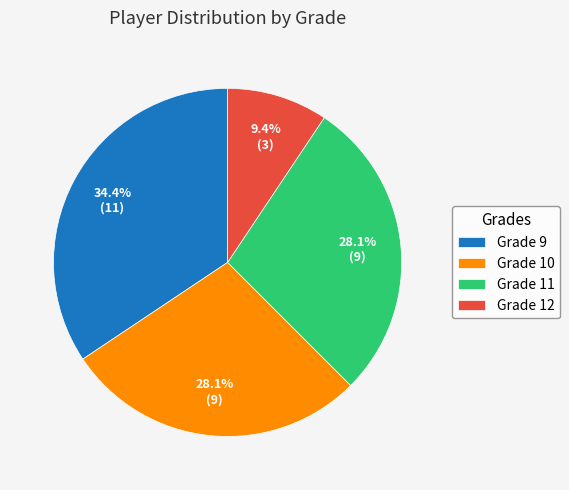

Approximately how many times larger is the value at Grade 11 compared to Grade 10?

1.0